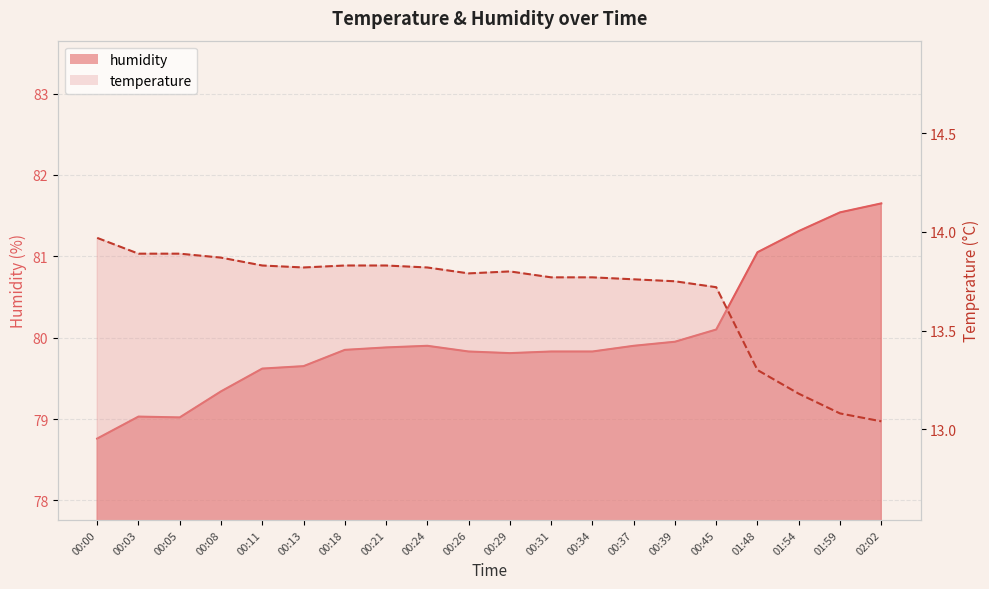

What position from the left is 01:59?

19